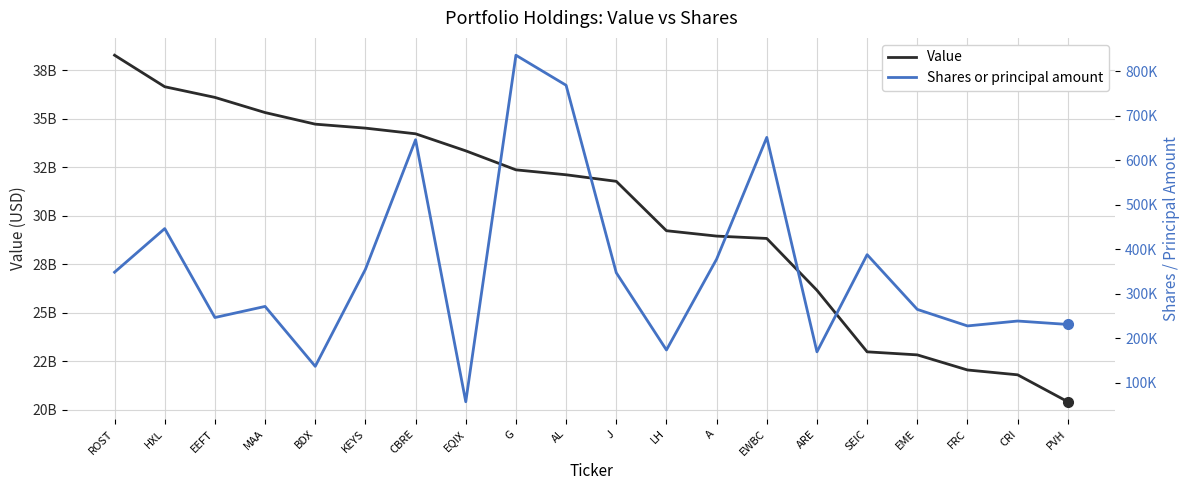

Rank the series at CBRE from highest to lowest value.

Value, Shares or principal amount